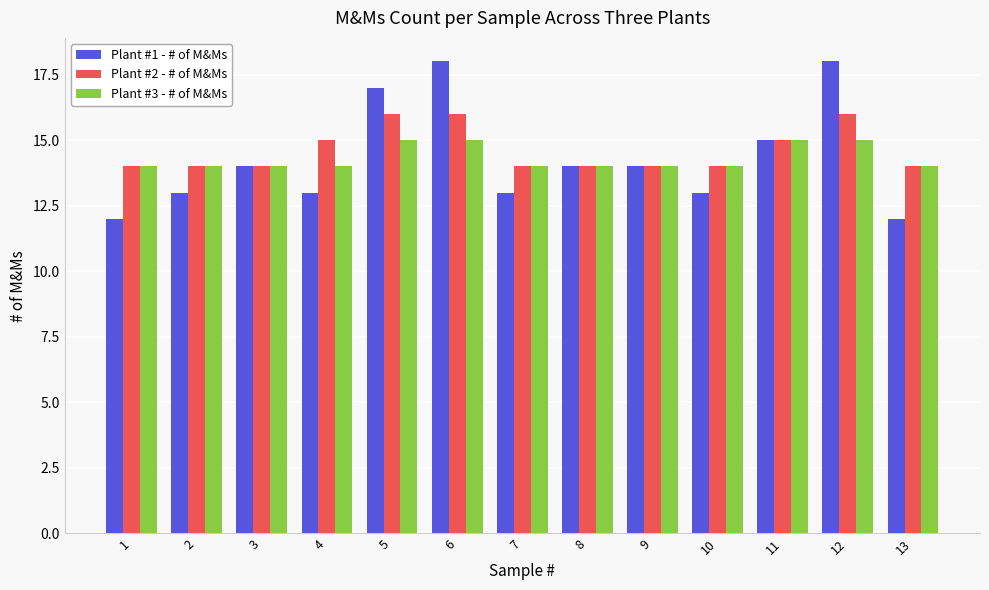

Which series changed the most between 3 and 6?

Plant #1 - # of M&Ms